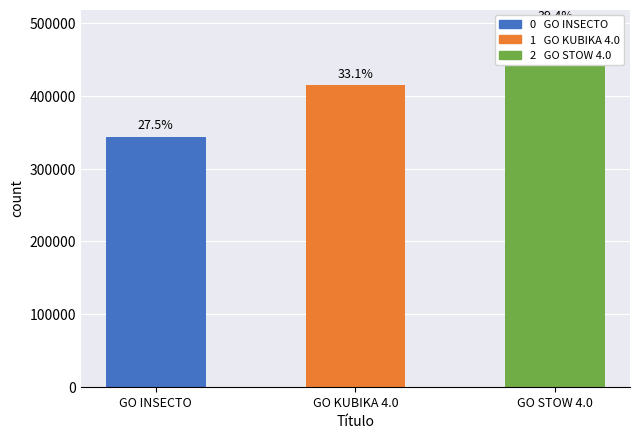

Which has a higher value, GO STOW 4.0 or GO INSECTO?

GO STOW 4.0